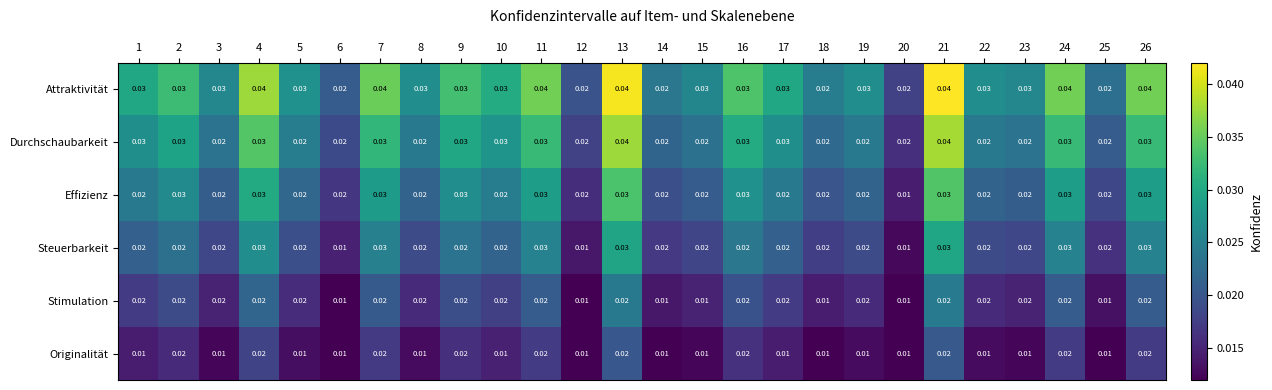

Which series has the largest total across all categories?

Attraktivität